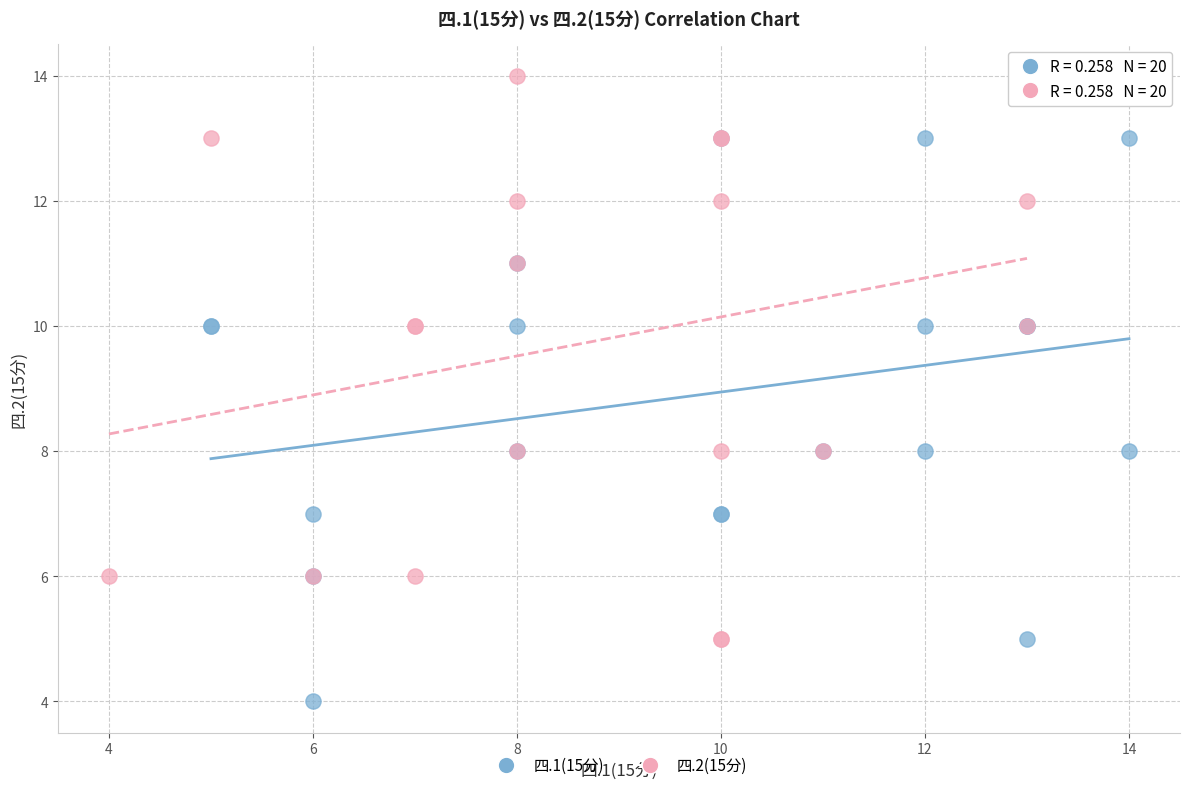

Which series contains the highest Y value?

四.2(15分)